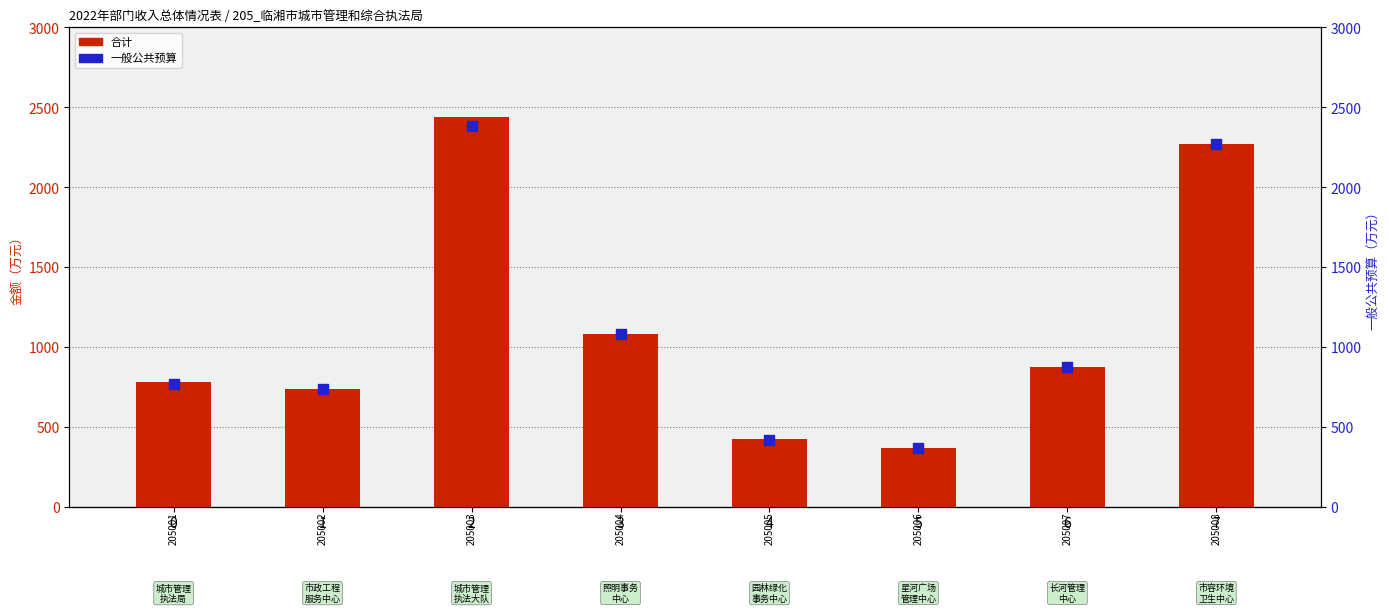

Which series contains the lowest Y value?

合计